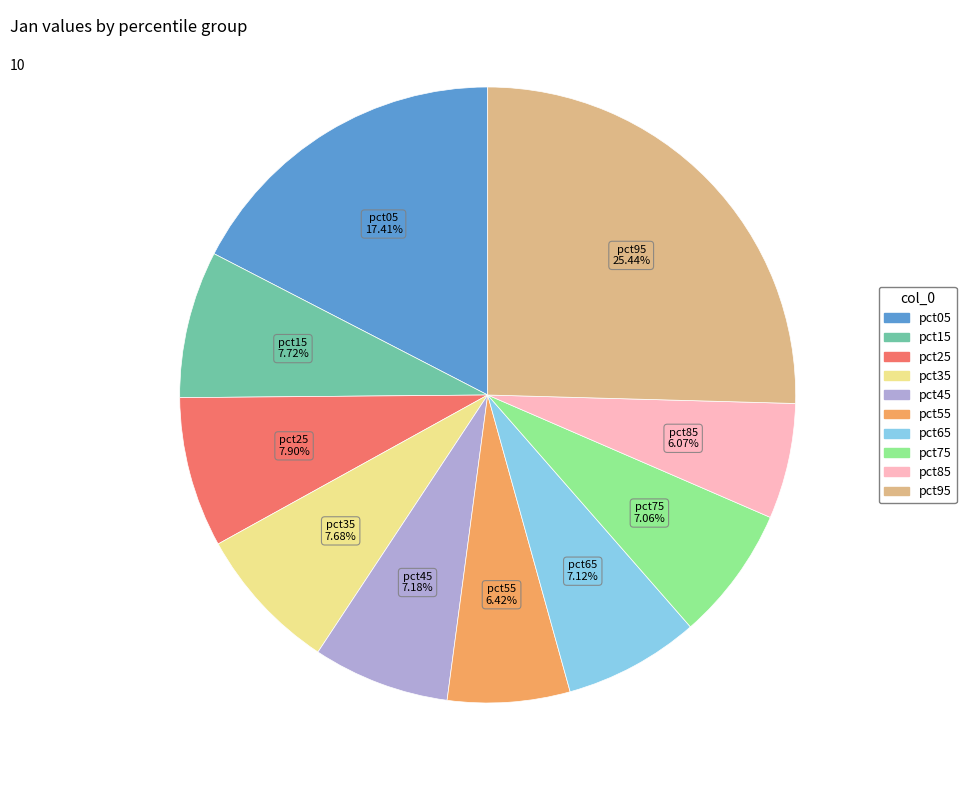

Count the number of slices in the pie.

10